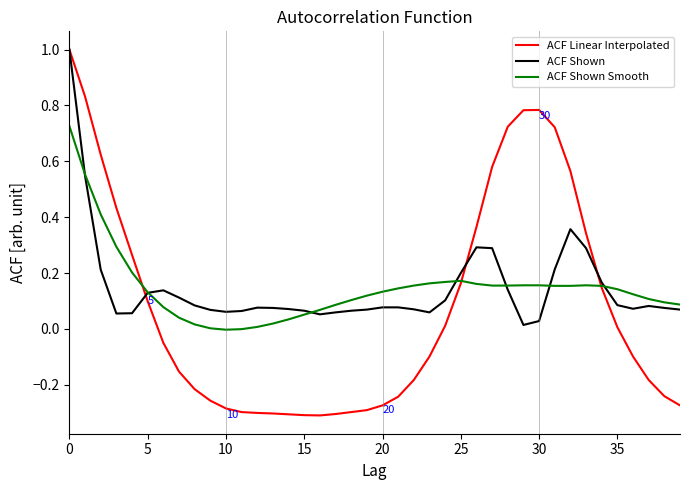

What is the greatest value displayed?

1.0